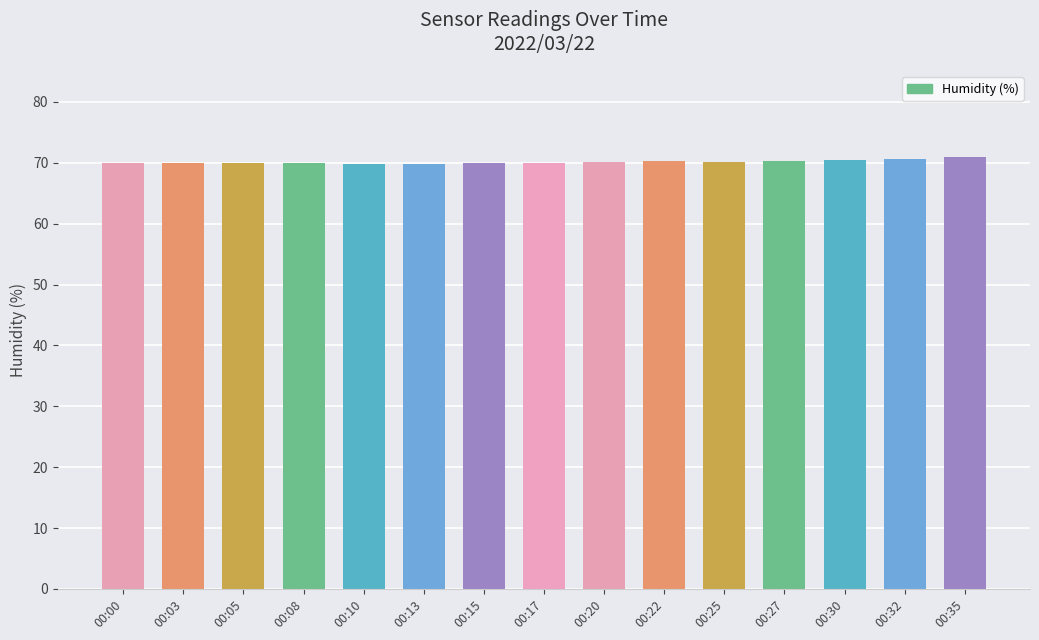

What is the sum of the values at 00:10 and 00:22?

140.1